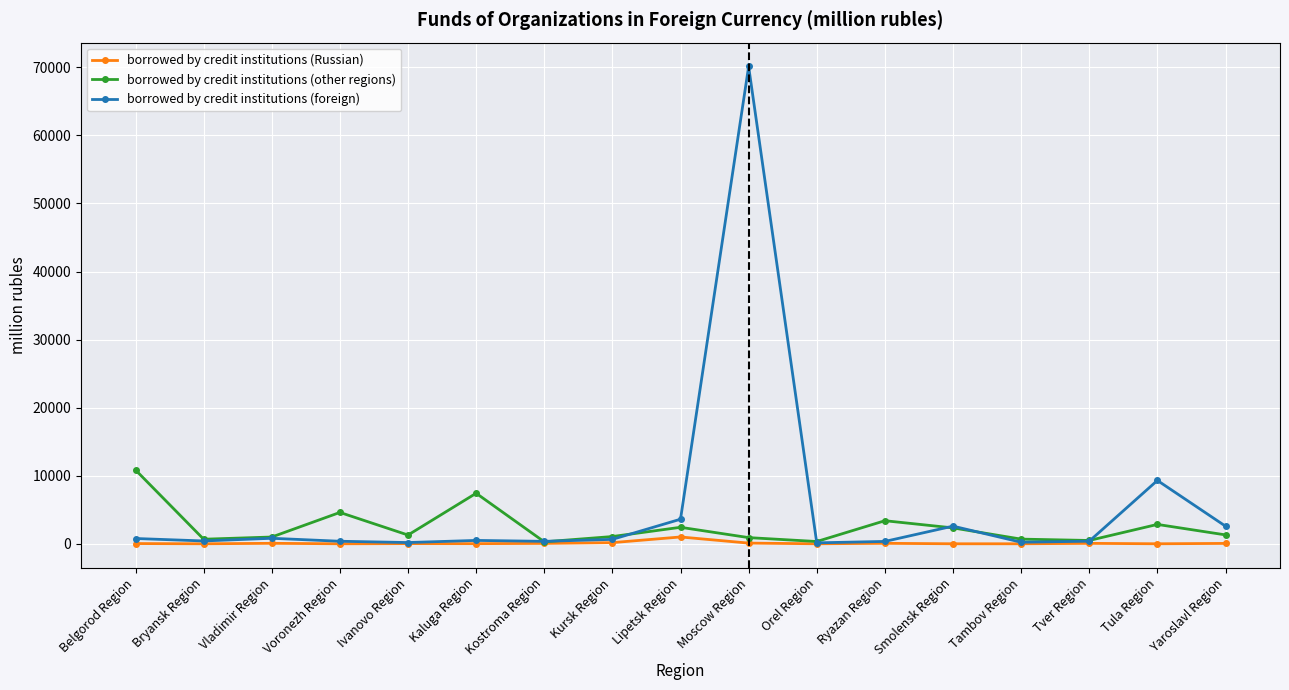

Where is the first local maximum for borrowed by credit institutions (other regions)?

Voronezh Region